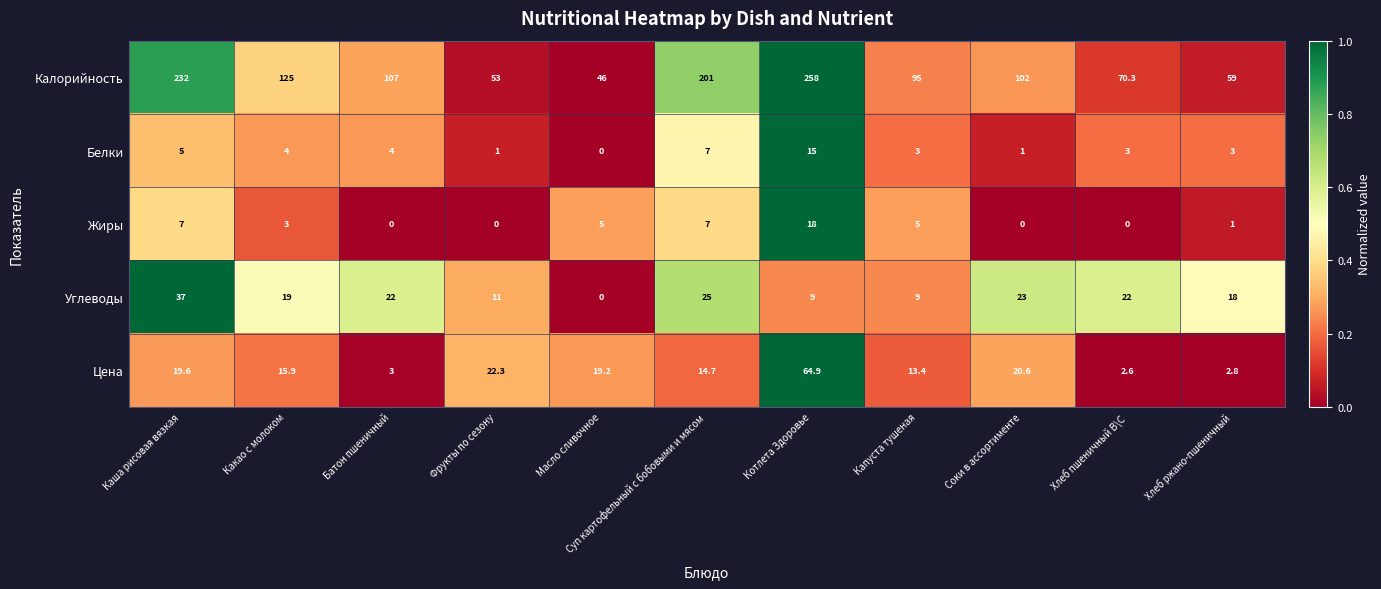

What is the sum of all Цена values?

199.0